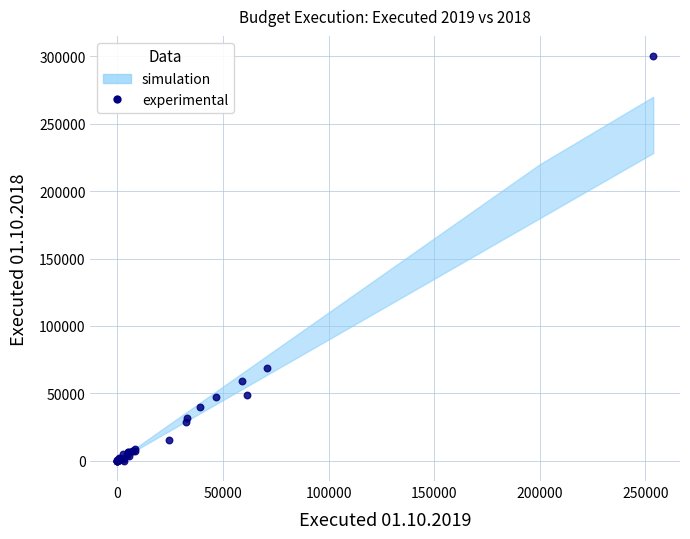

What Y value in the scatter plot is closest to 150096?

69018.3